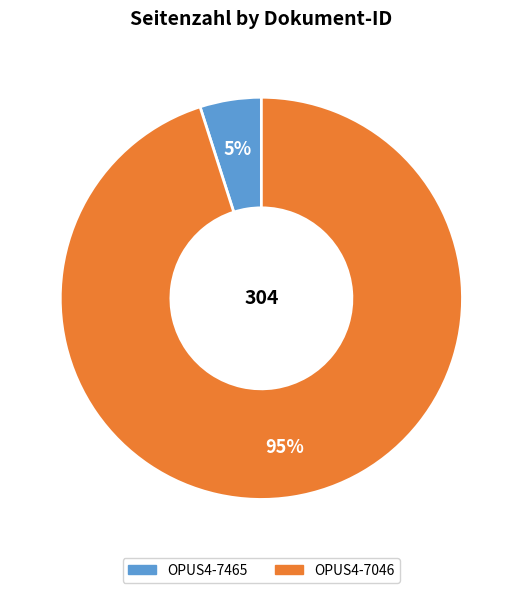

Which has a higher value, OPUS4-7046 or OPUS4-7465?

OPUS4-7046